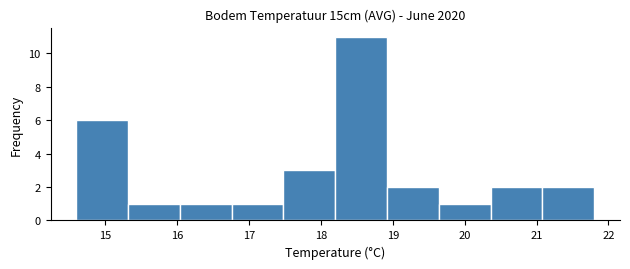

Reading left to right, transcribe this chart: for each bar, give the range it covers on the x-axis and its height. Neither the bar edges nor the heights are printed on the chart, so give them approximately, as read against the axes.

14.60 to 15.32: 6
15.32 to 16.04: 1
16.04 to 16.76: 1
16.76 to 17.48: 1
17.48 to 18.20: 3
18.20 to 18.92: 11
18.92 to 19.64: 2
19.64 to 20.36: 1
20.36 to 21.08: 2
21.08 to 21.80: 2